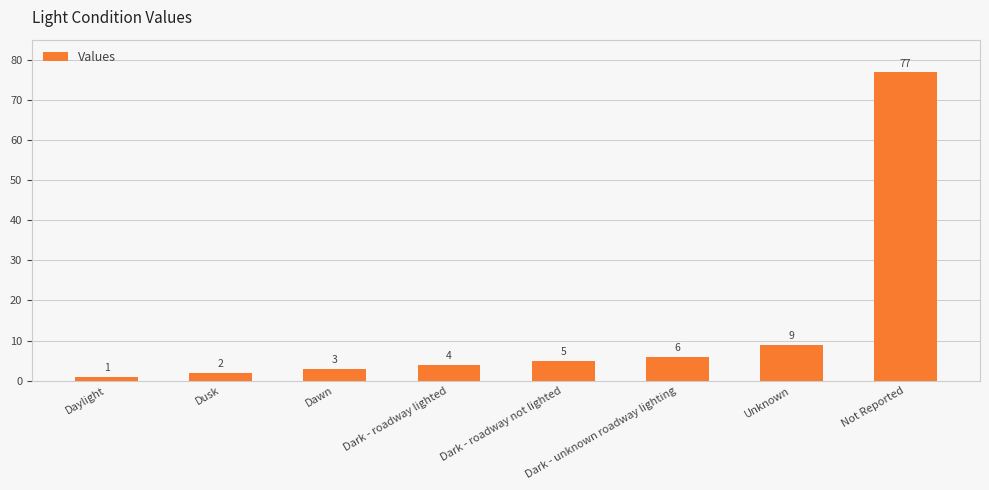

Which has a higher value, Dark - roadway not lighted or Unknown?

Unknown